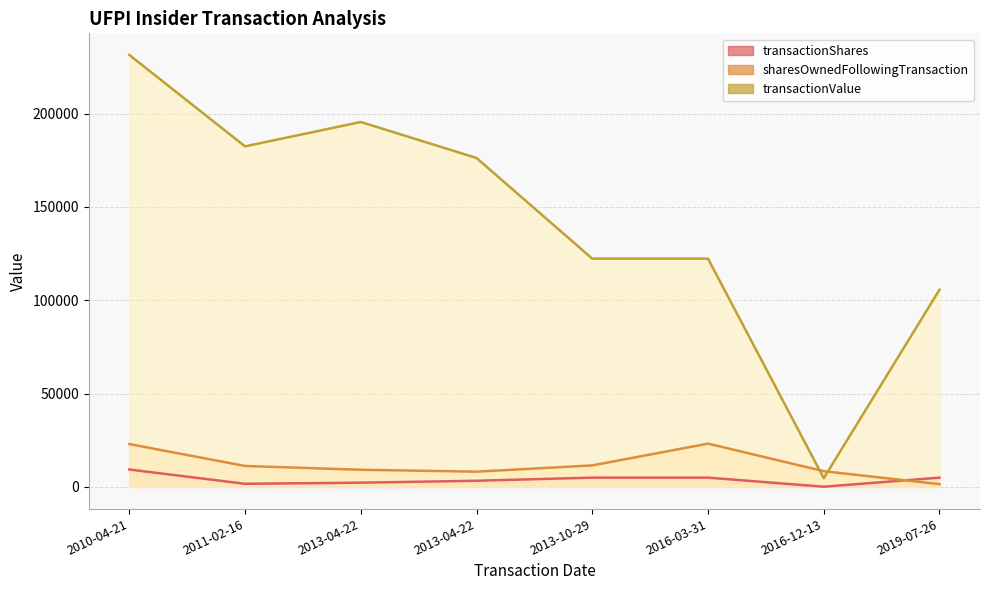

At which label does sharesOwnedFollowingTransaction first exceed 11252?

2010-04-21